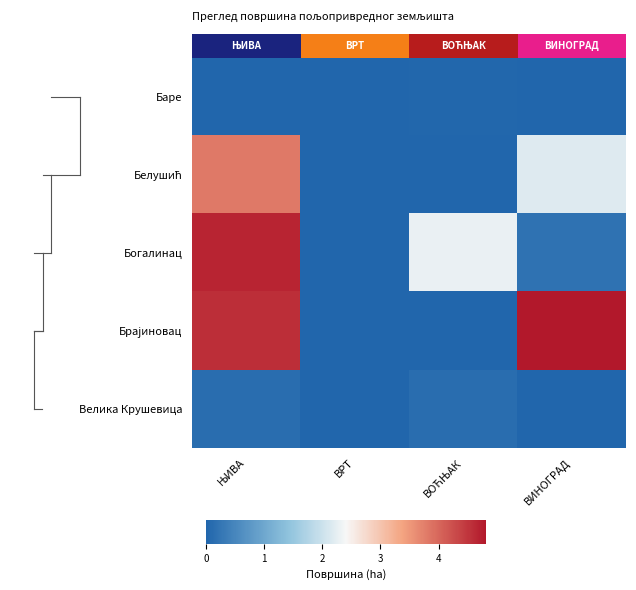

Which series has the widest spread of values?

Брајиновац